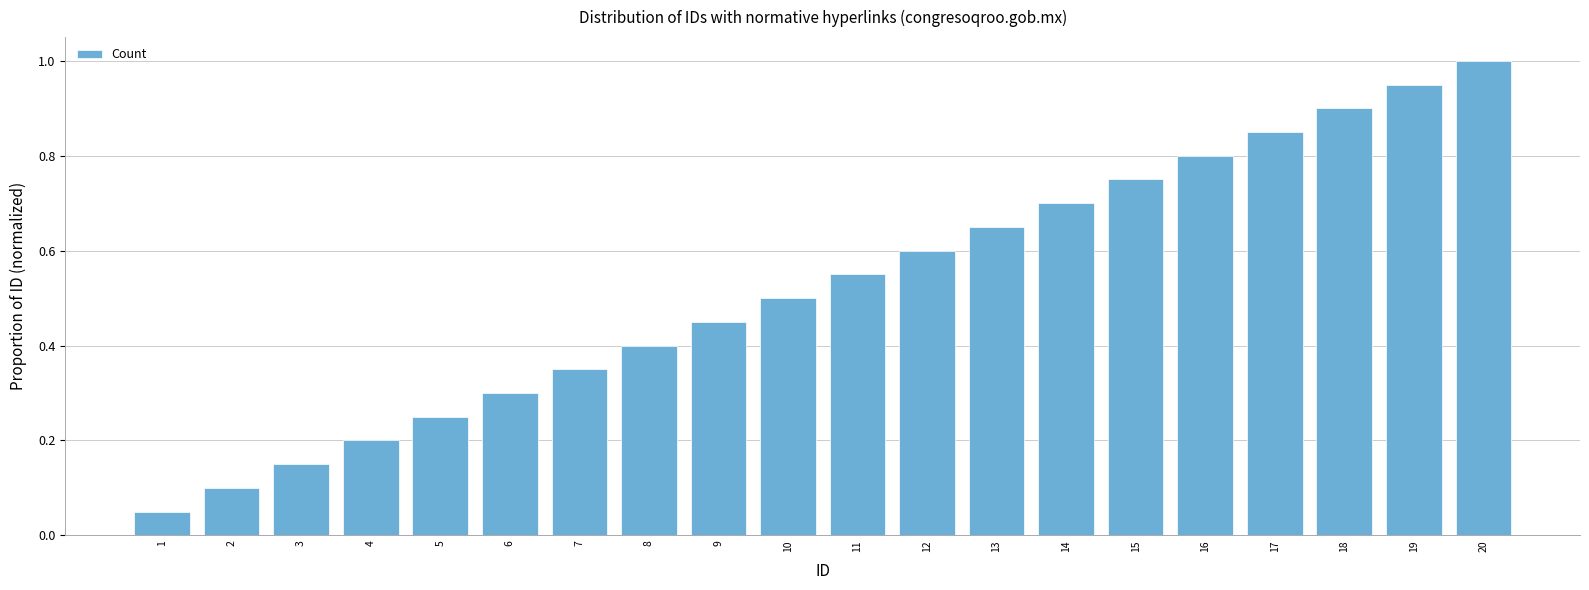

True or false: the data shows 0.2 at 4.

True